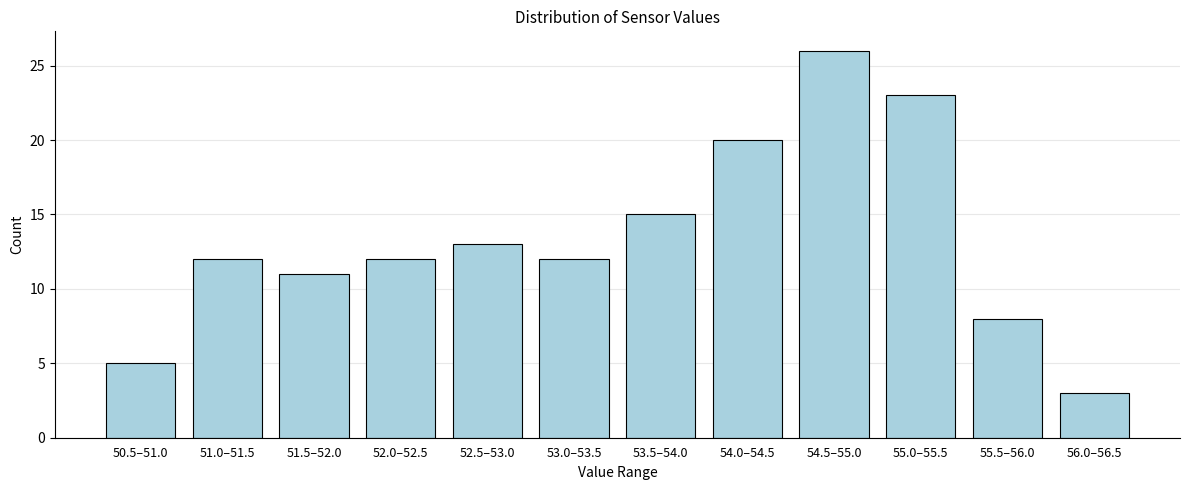

Reading left to right, transcribe all the data shown in this chart.

50.5–51.0=5	51.0–51.5=12	51.5–52.0=11	52.0–52.5=12	52.5–53.0=13	53.0–53.5=12	53.5–54.0=15	54.0–54.5=20	54.5–55.0=26	55.0–55.5=23	55.5–56.0=8	56.0–56.5=3